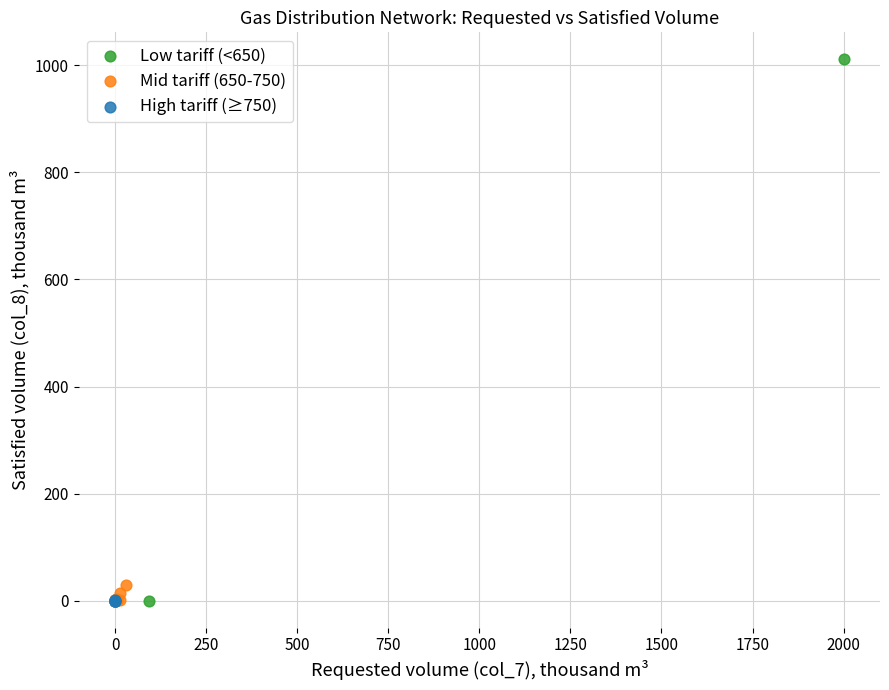

Which series contains the highest Y value?

Low tariff (<650)